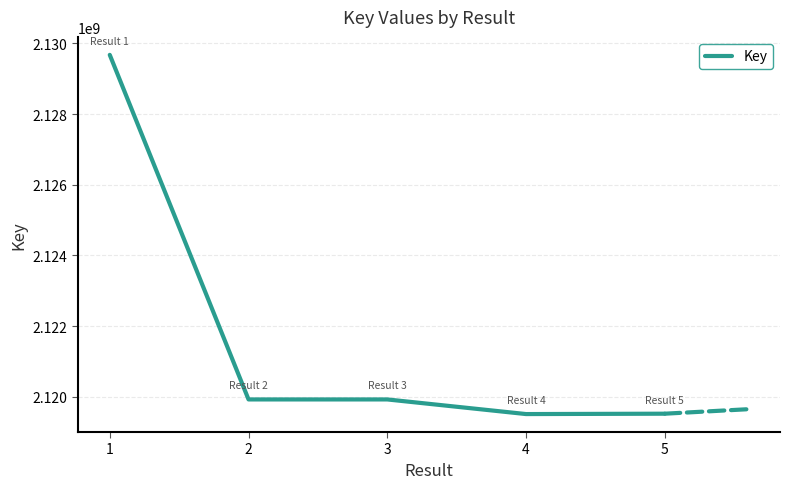

Is it true that the value at 1 is 3240748226?

False